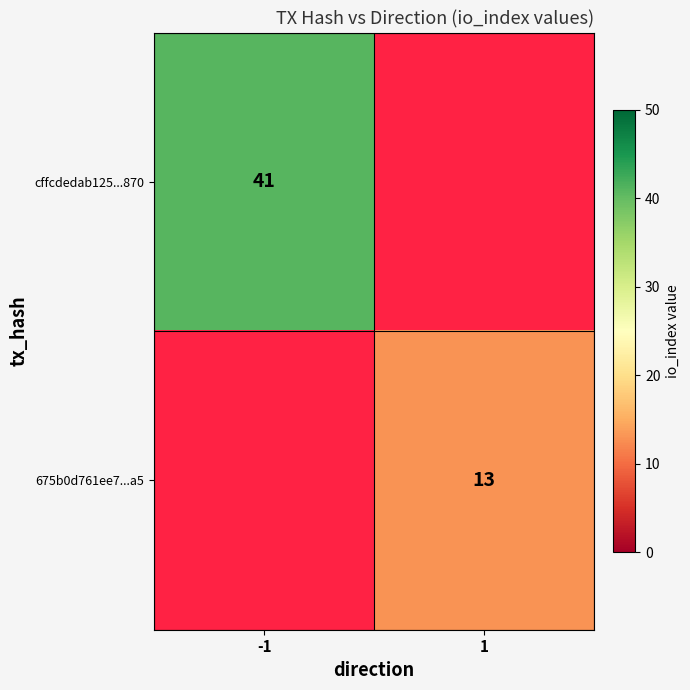

At how many categories does at least one series exceed 17?

1